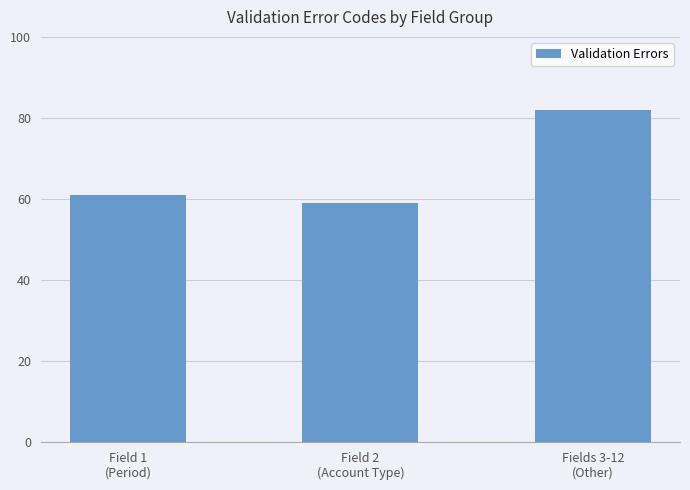

Are the bars grouped side by side (vs. stacked)?

No